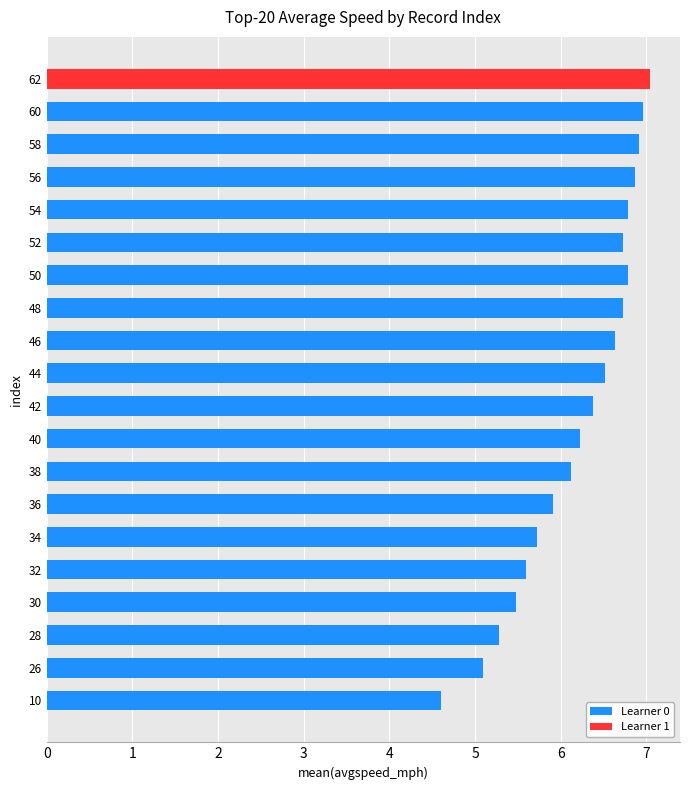

Rank the series by their maximum value, from highest to lowest.

Learner 1, Learner 0